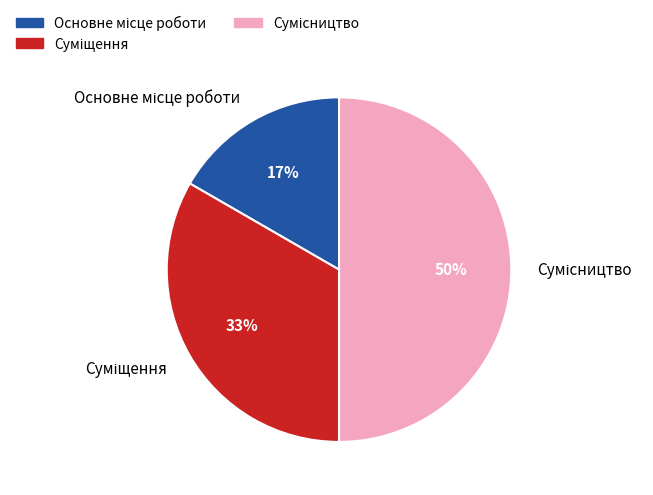

To the nearest percent, what is the average slice percentage?

33%